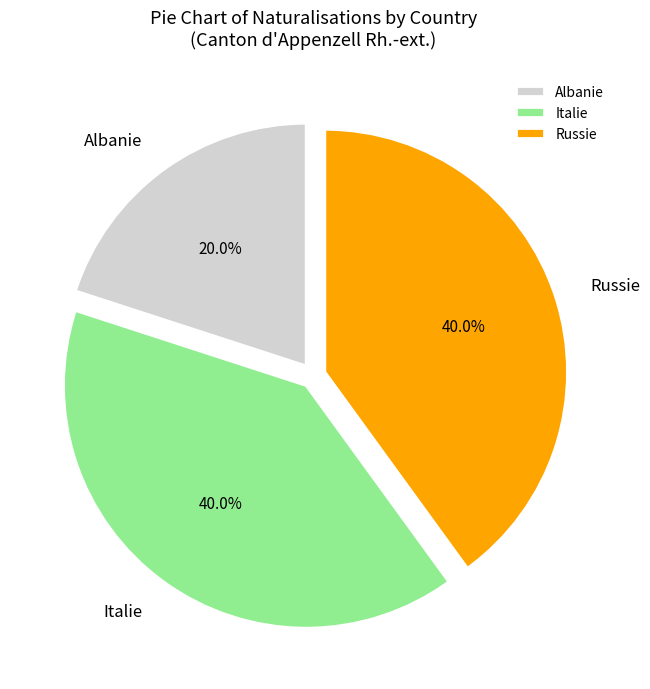

Do Italie and Russie together represent more than half of the pie?

Yes